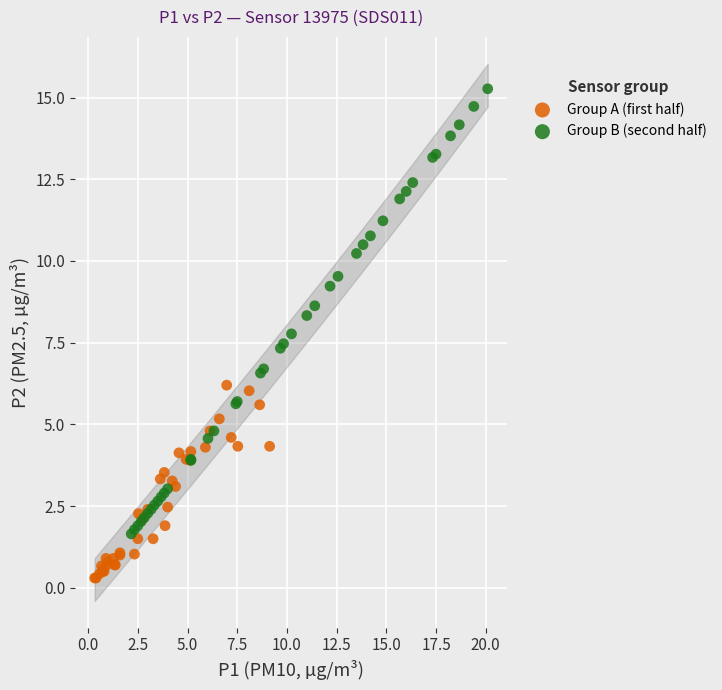

Which series reaches the minimum Y coordinate?

Group A (first half)